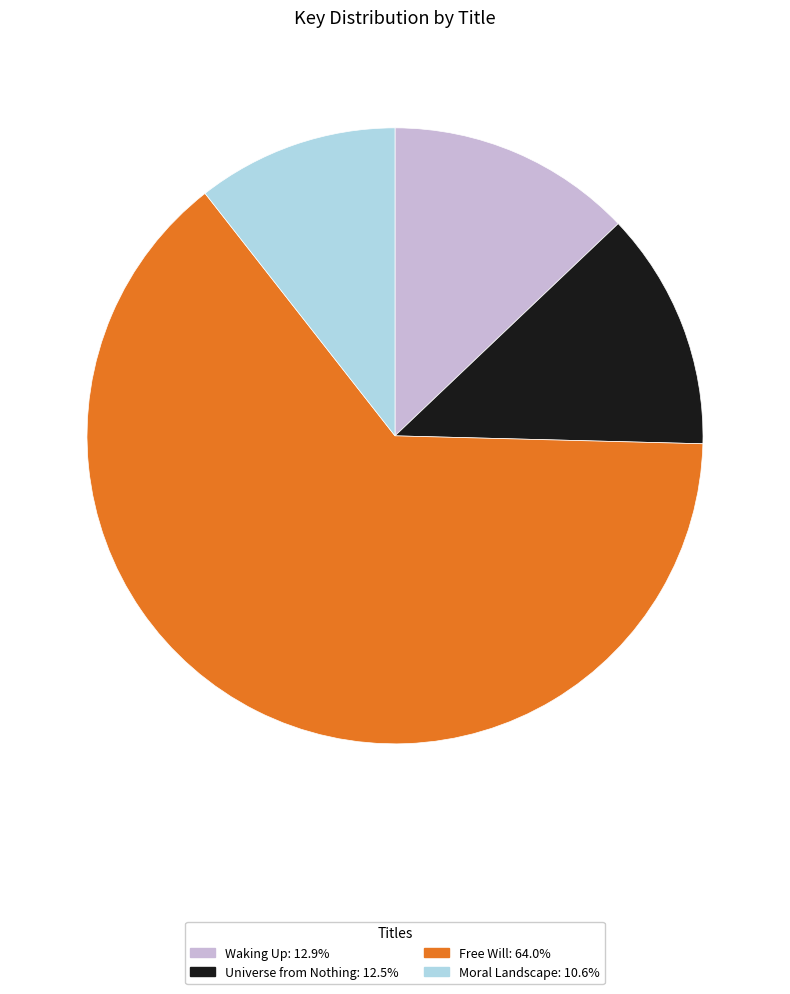

Is it true that Waking Up is 13% of the pie?

True